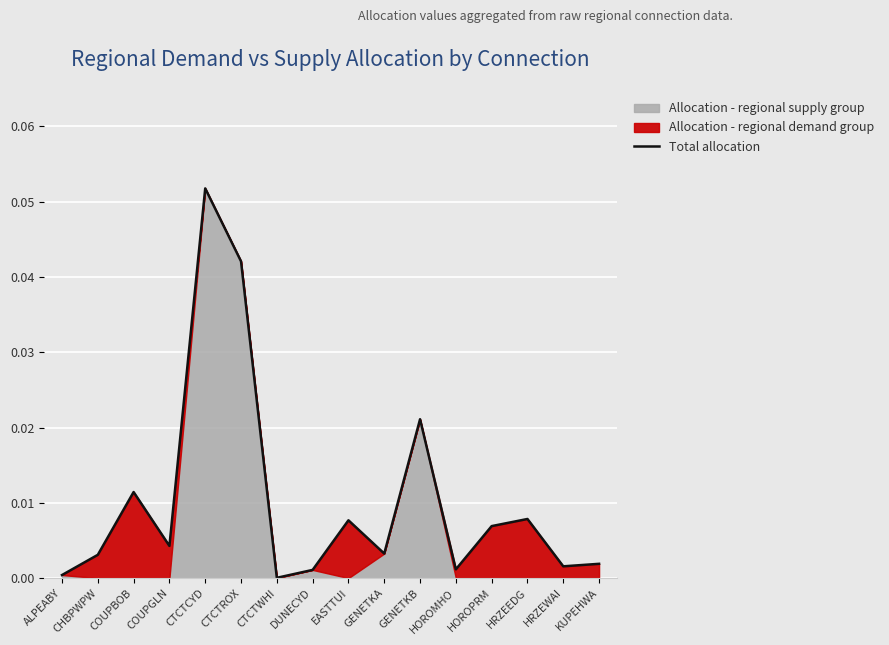

What is the label of the 4th point from the left?

COUPGLN